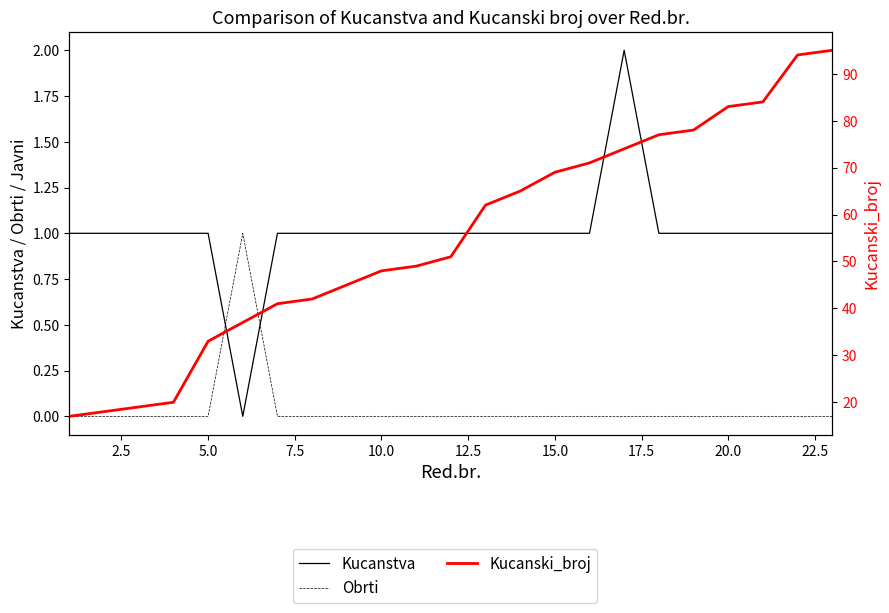

Does the chart display data point markers on the line(s)?

No